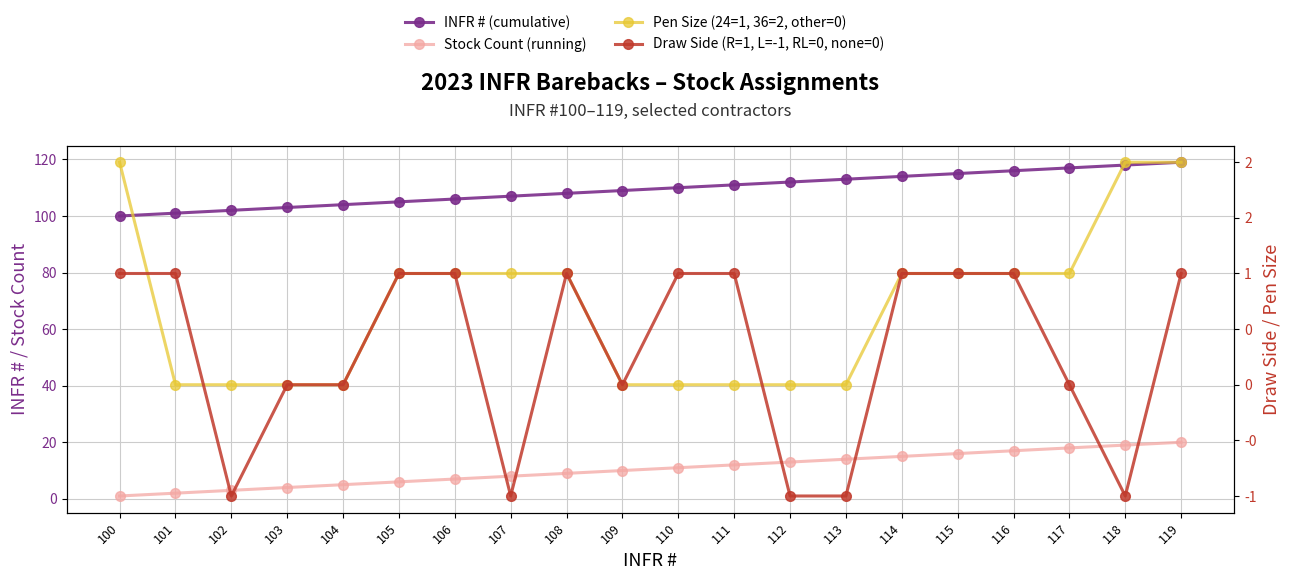

What is the value of the Draw Side (R=1, L=-1, RL=0, none=0) point at the 11th from the left?

1